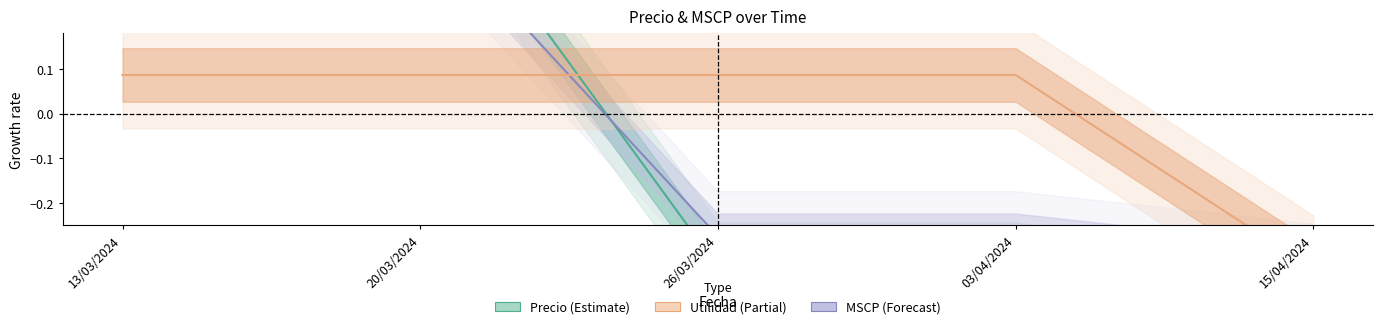

Where does the MSCP series first go above 0?

13/03/2024